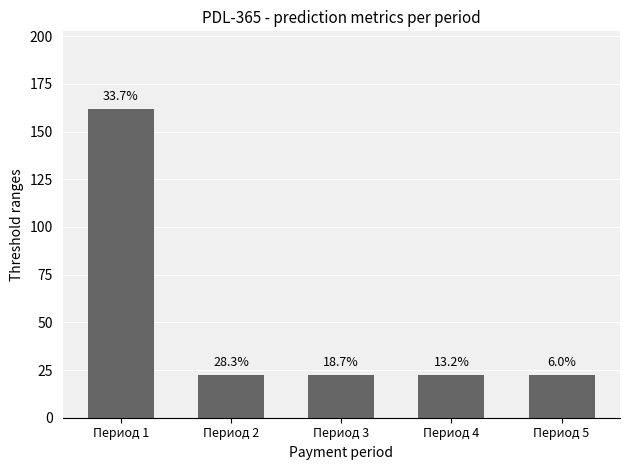

Are the bars horizontal?

No